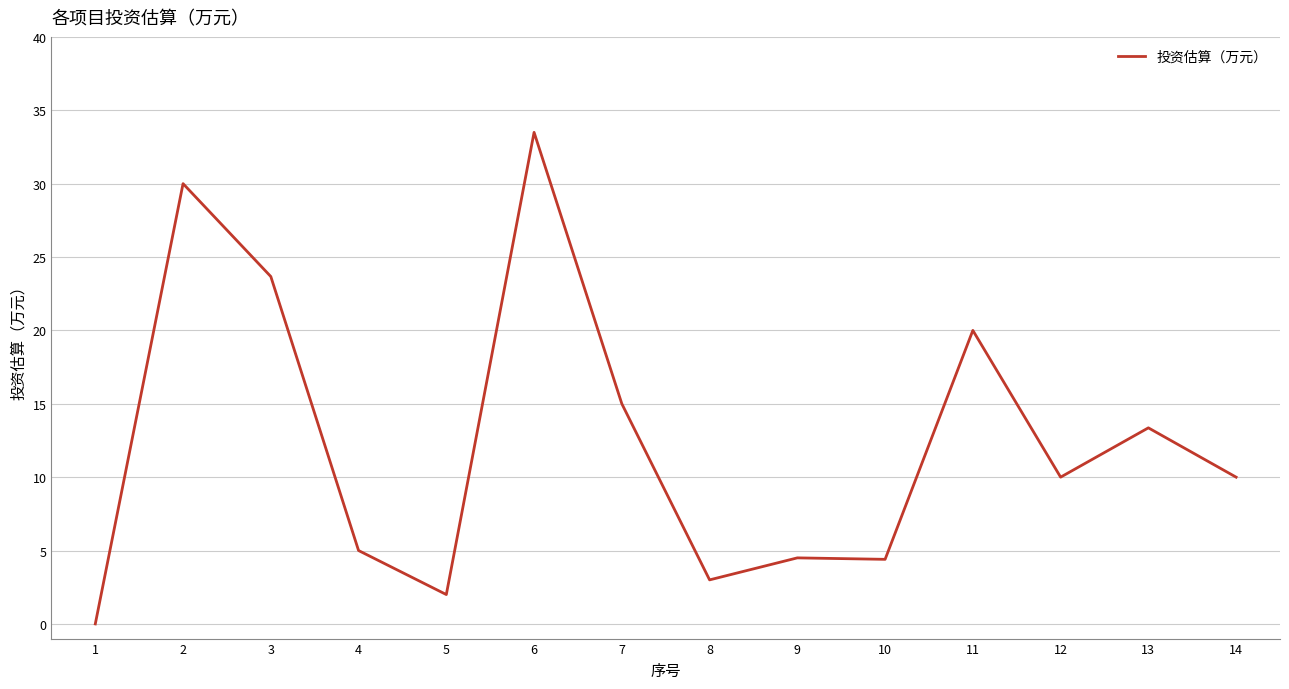

Does the chart display data point markers on the line(s)?

No